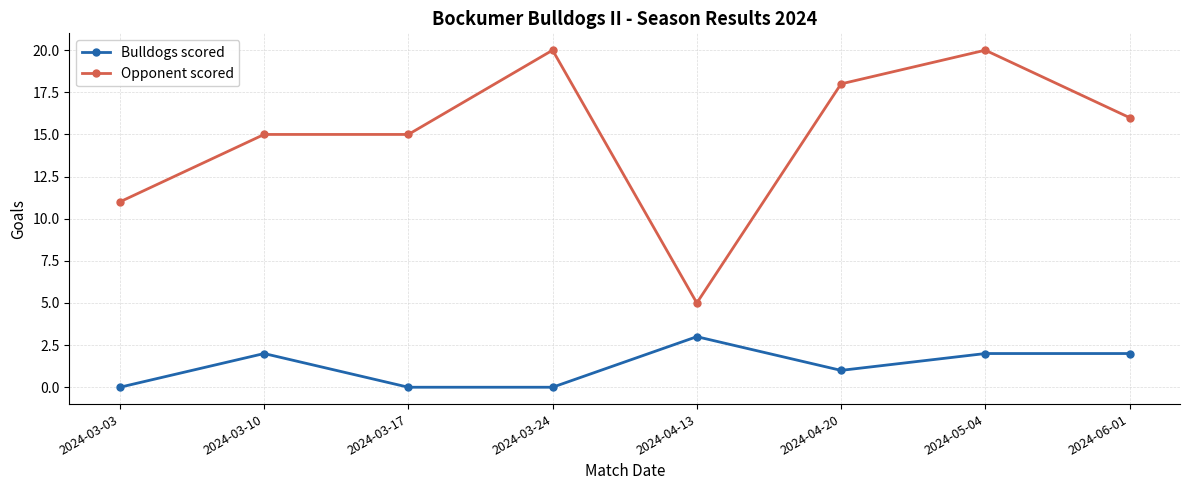

True or false: Bulldogs scored and Opponent scored cross at least once.

False